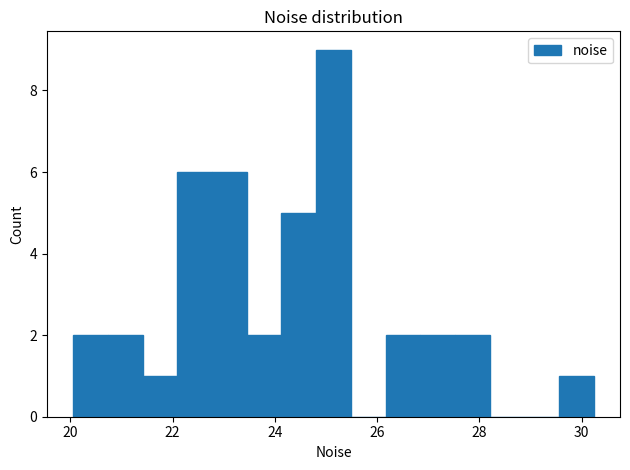

Read against the x-axis, roughly where is the centre of the tallest bar?

25.2